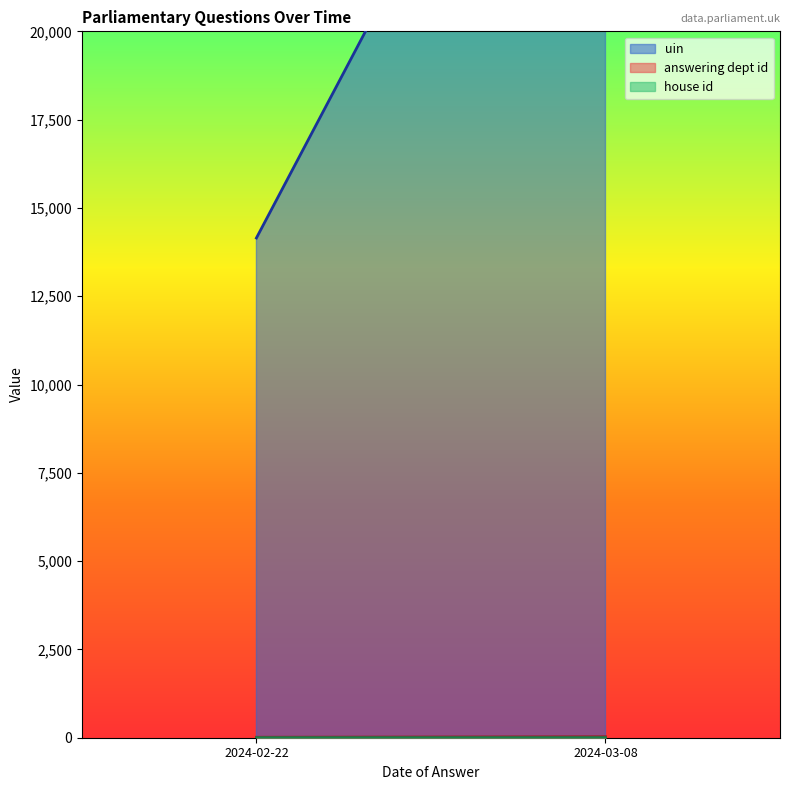

Which series changed the most between 2024-03-08 and 2024-02-22?

uin